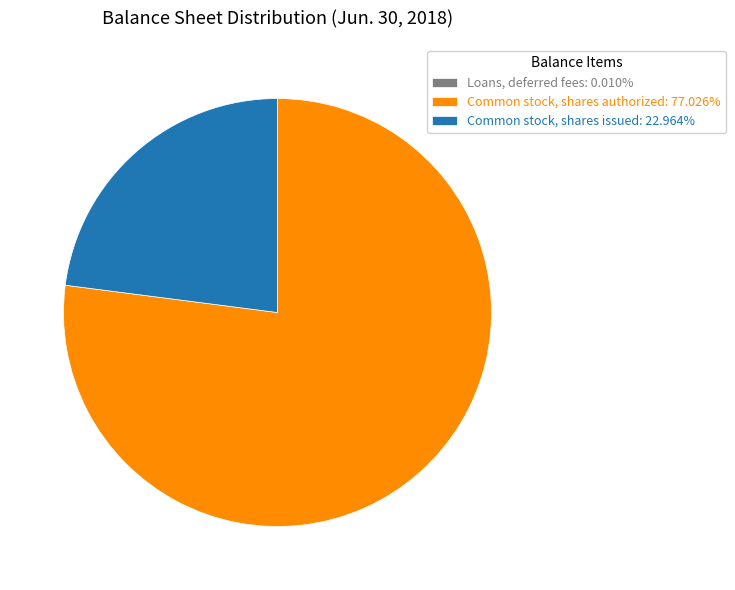

Is the sum of Common stock, shares authorized: 77.026% and Common stock, shares issued: 22.964% greater than half?

Yes